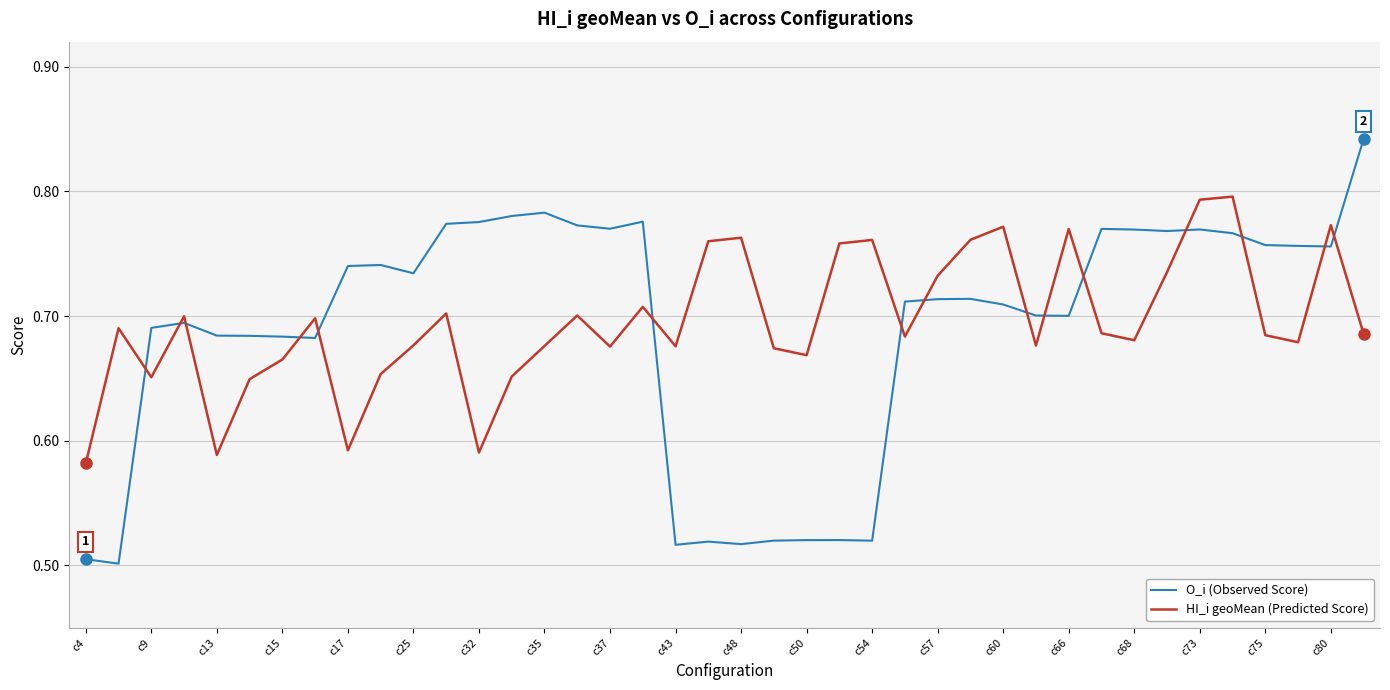

Rank the series by their maximum value, from highest to lowest.

O_i (Observed Score), HI_i geoMean (Predicted Score)